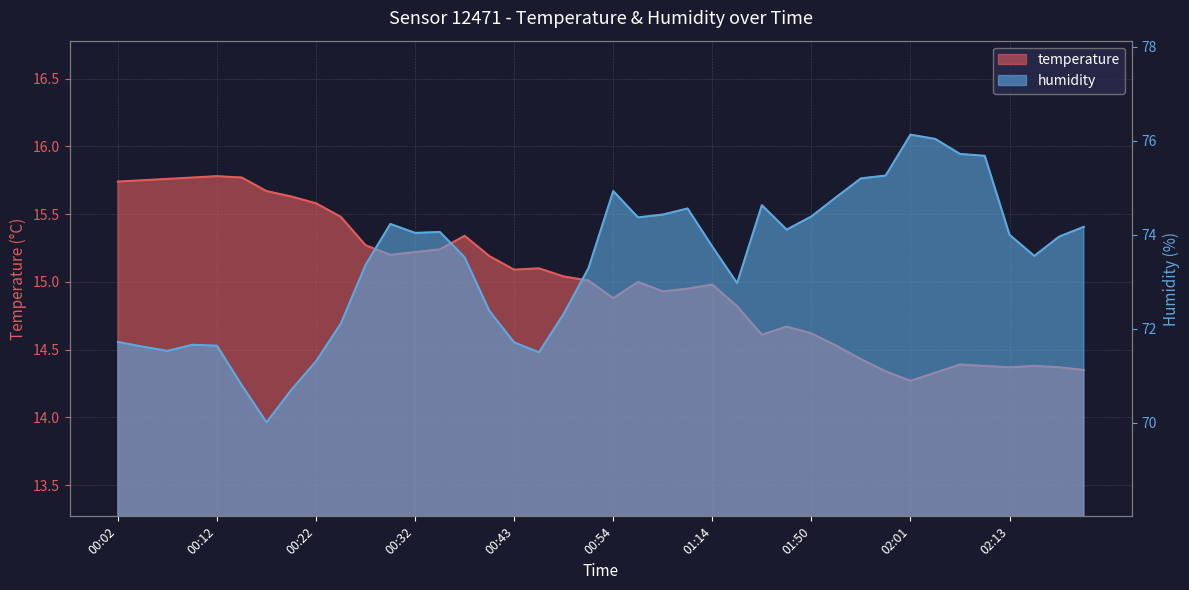

How many values in the temperature series exceed 15?

20